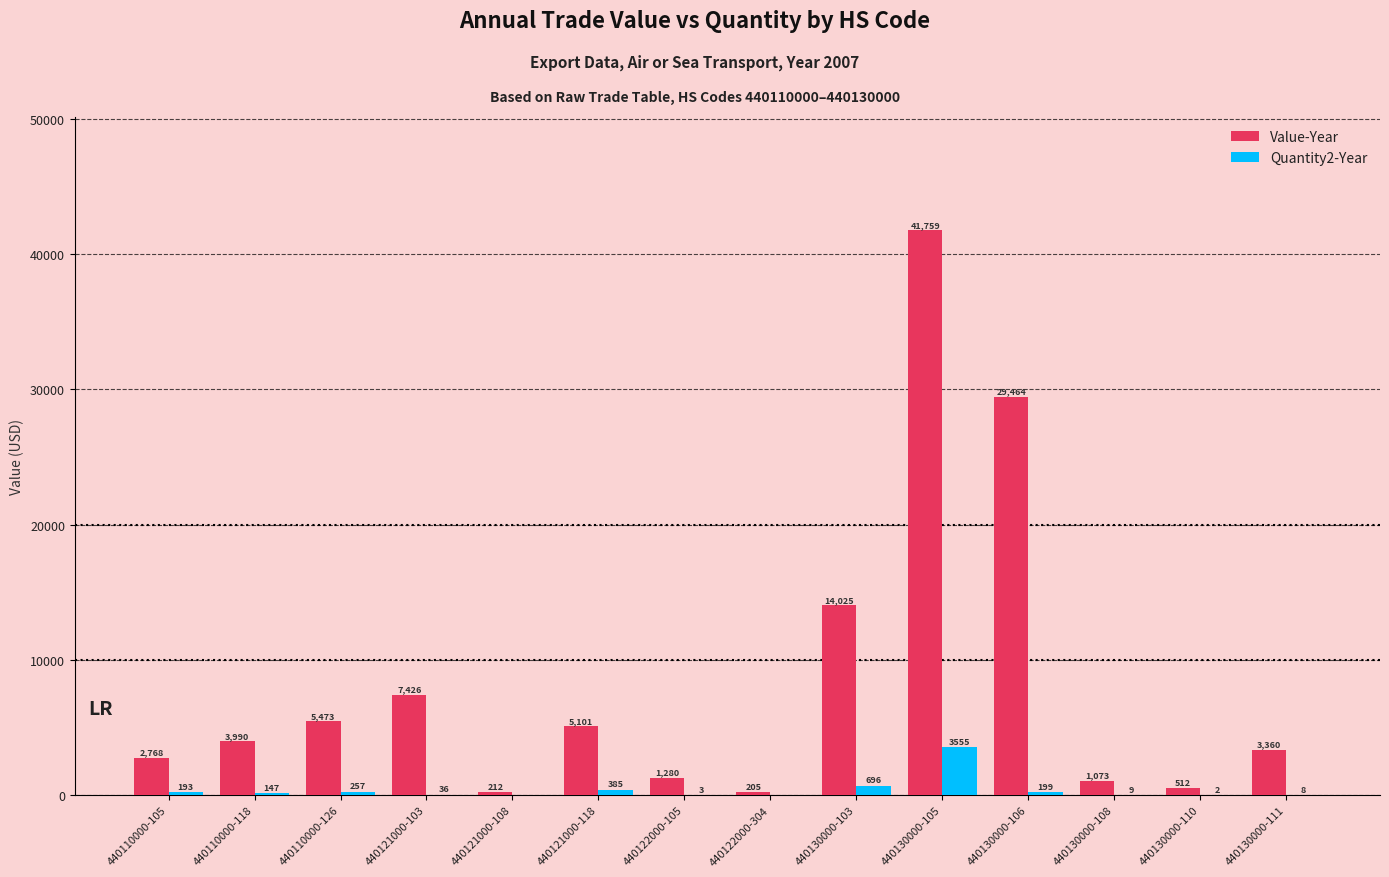

At which category is the sum across all series the highest?

440130000-105